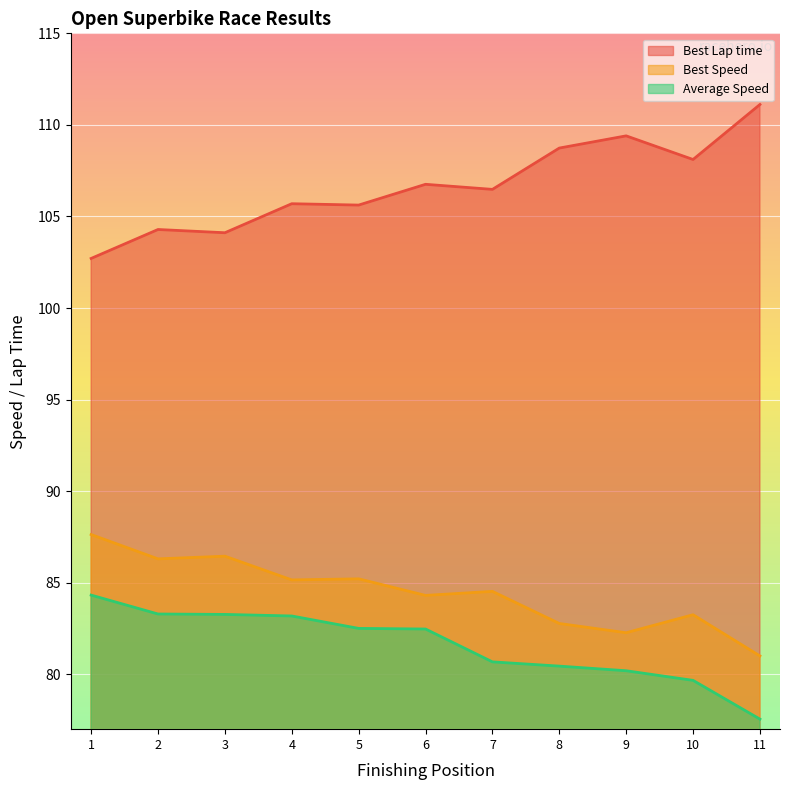

Is the value of Best Speed at 7 greater than the value of Average Speed at 9?

Yes